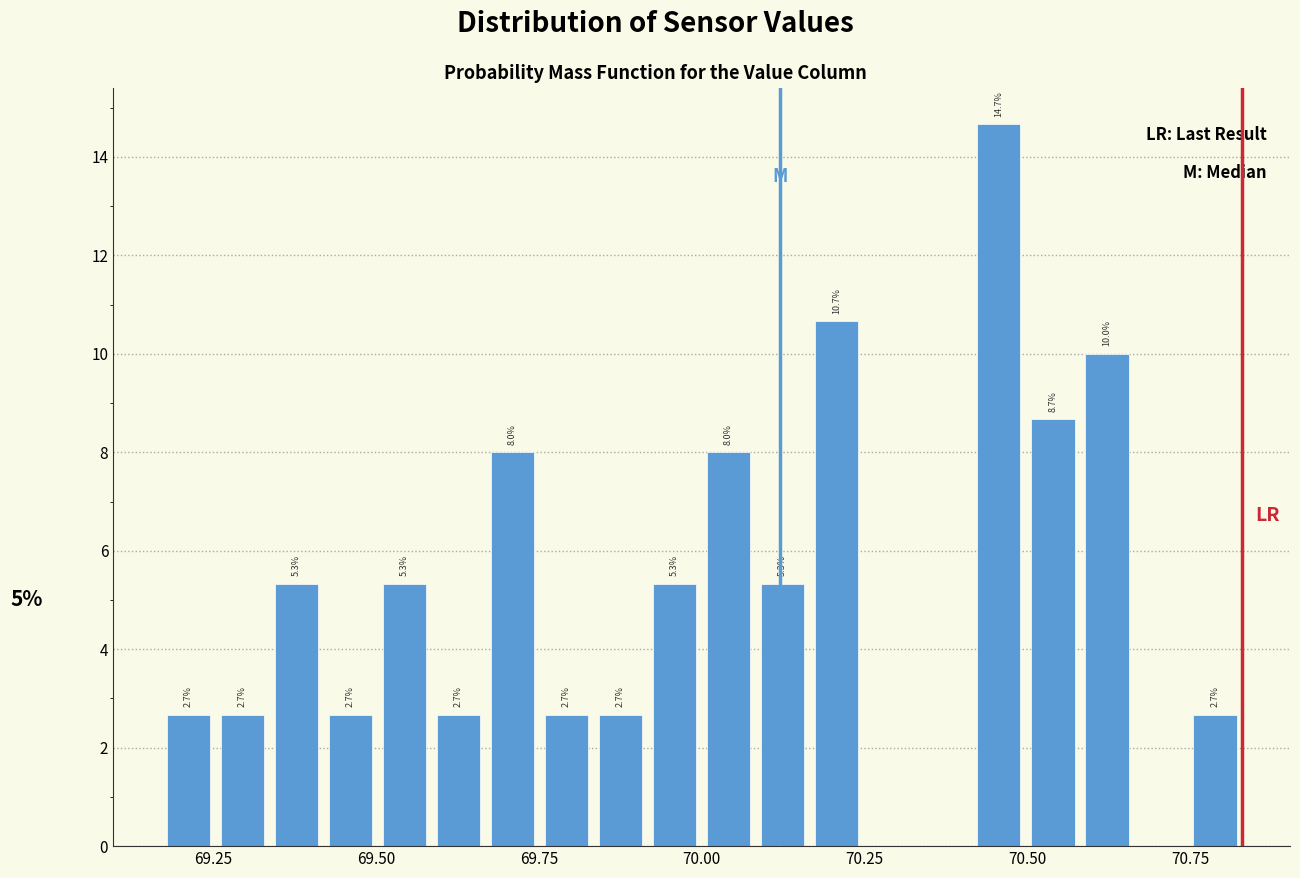

Read against the x-axis, roughly where is the centre of the tallest bar?

70.45